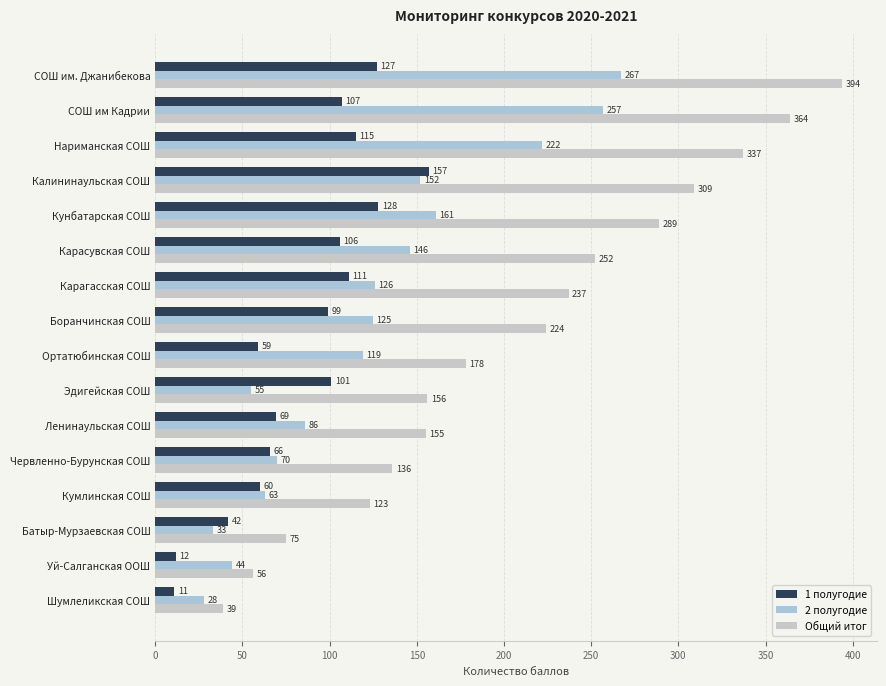

How many distinct data groups are displayed?

3